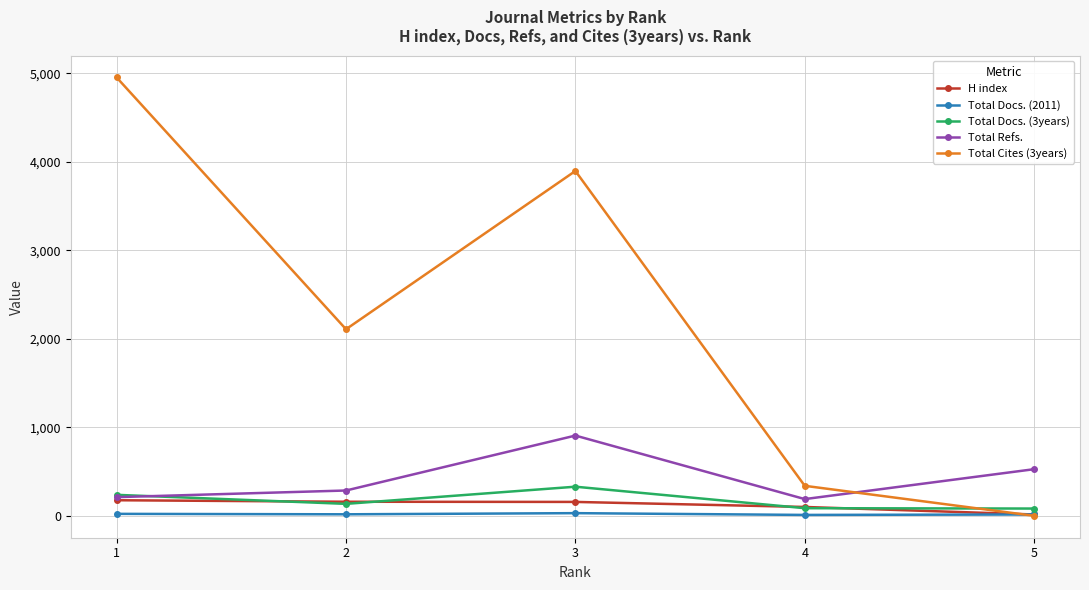

Which series has the widest spread of values?

Total Cites (3years)